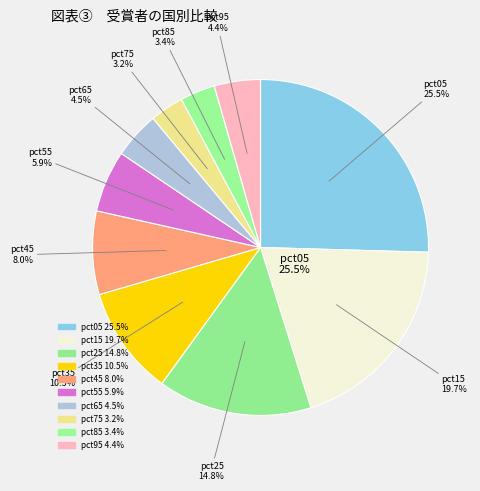

To the nearest percent, what is the combined percentage of pct25 and pct45?

23%